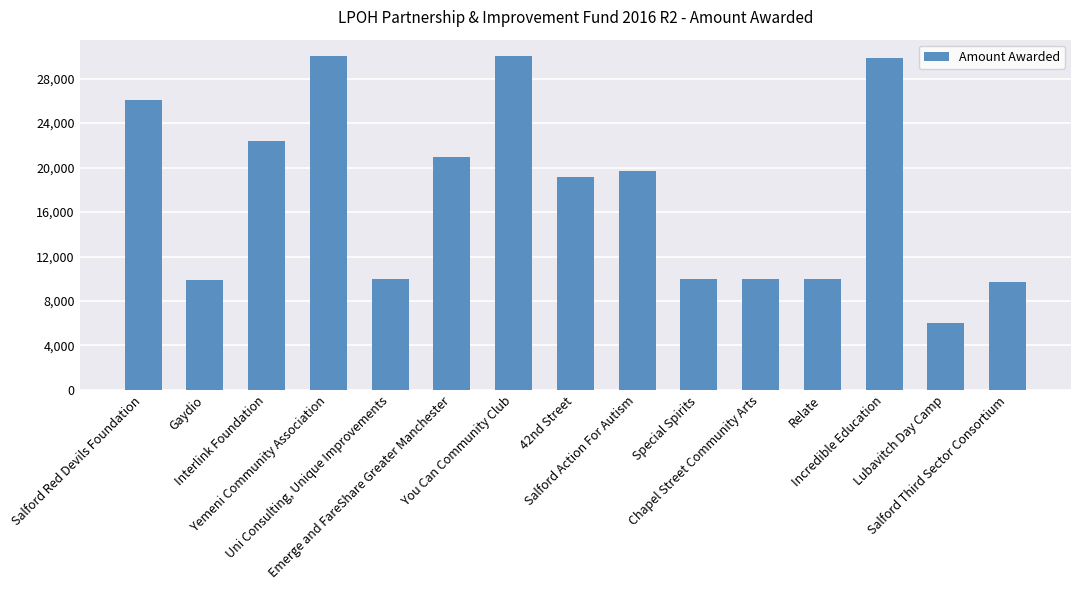

What is the smallest value displayed?

5984.0